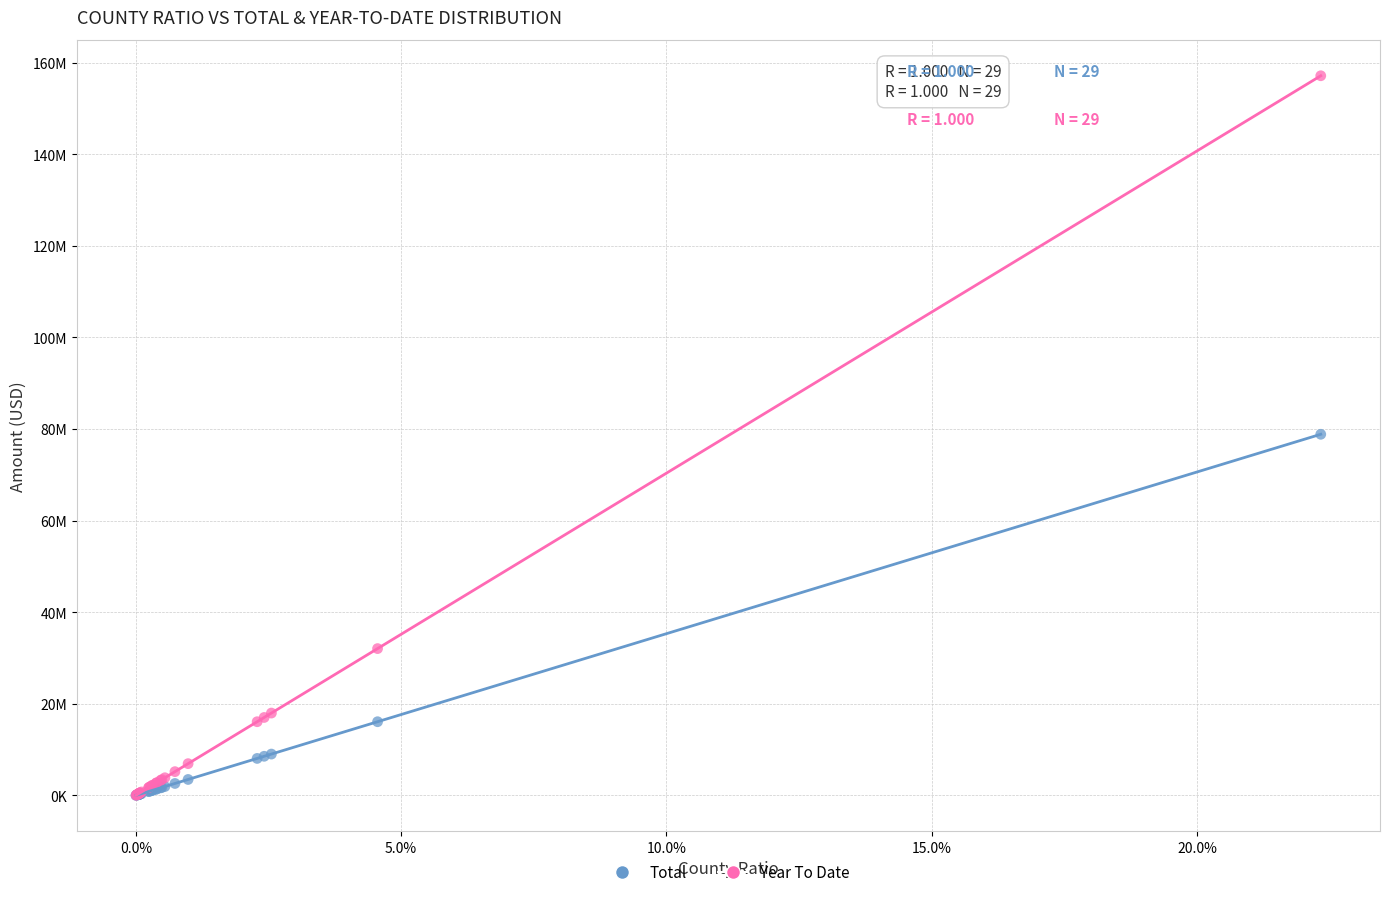

Which series has the largest Y range (max minus min)?

Year To Date